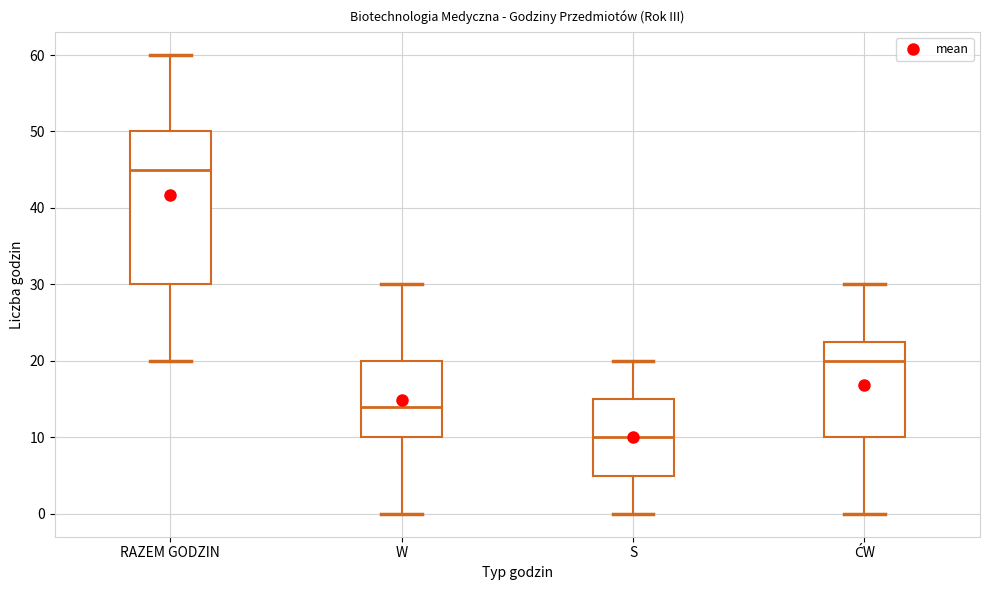

Where is the lower edge of the box for RAZEM GODZIN on the y-axis? The values are not printed on the chart, so give them approximately, as read against the axis.

30